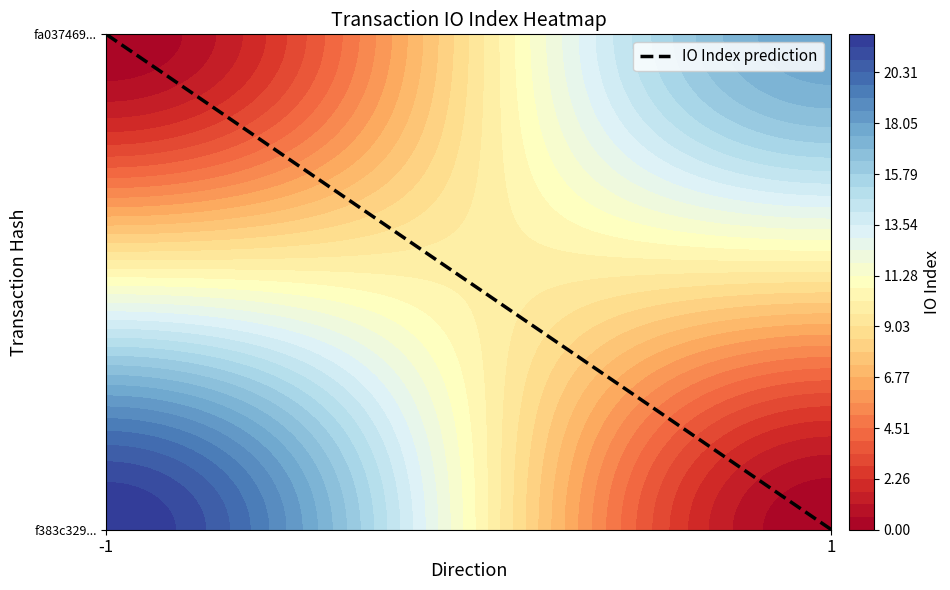

Rank the categories by value from highest to lowest.

-1, 1